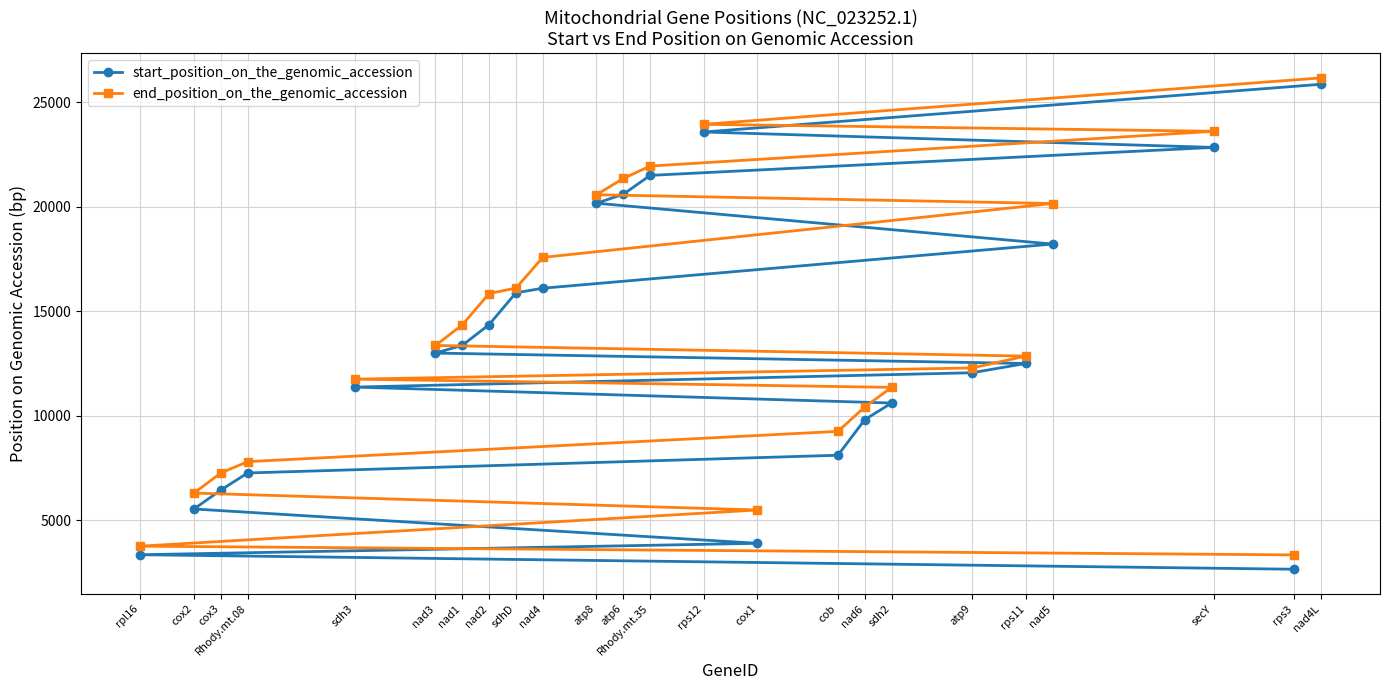

Reading right to left, extract all data points from this chart.

start_position_on_the_genomic_accession: nad4L=25853	rps3=2655	secY=22834	nad5=18210	rps11=12498	atp9=12054	sdh2=10606	nad6=9811	cob=8108	cox1=3895	rps12=23570	Rhody.mt.35=21495	atp6=20591	atp8=20164	nad4=16097	sdhD=15880	nad2=14356	nad1=13365	nad3=12995	sdh3=11368	Rhody.mt.08=7260	cox3=6440	cox2=5537	rpl16=3349
end_position_on_the_genomic_accession: nad4L=26158	rps3=3341	secY=23604	nad5=20150	rps11=12851	atp9=12284	sdh2=11355	nad6=10419	cob=9250	cox1=5490	rps12=23938	Rhody.mt.35=21941	atp6=21349	atp8=20568	nad4=17572	sdhD=16104	nad2=15843	nad1=14345	nad3=13360	sdh3=11748	Rhody.mt.08=7802	cox3=7258	cox2=6298	rpl16=3759